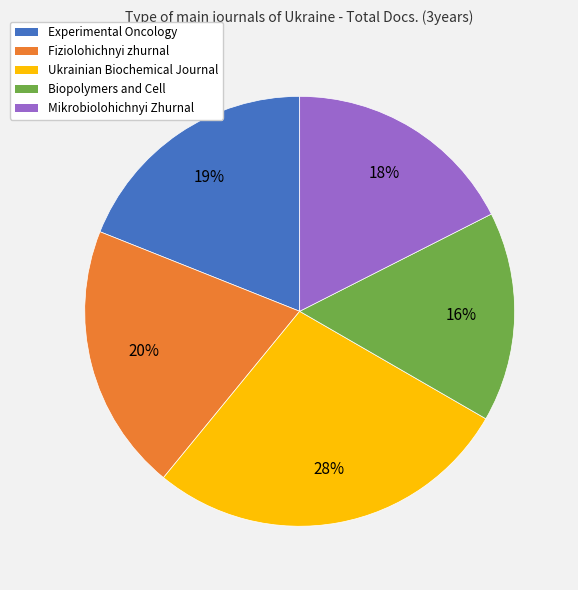

What is the smallest slice in the pie chart?

Biopolymers and Cell